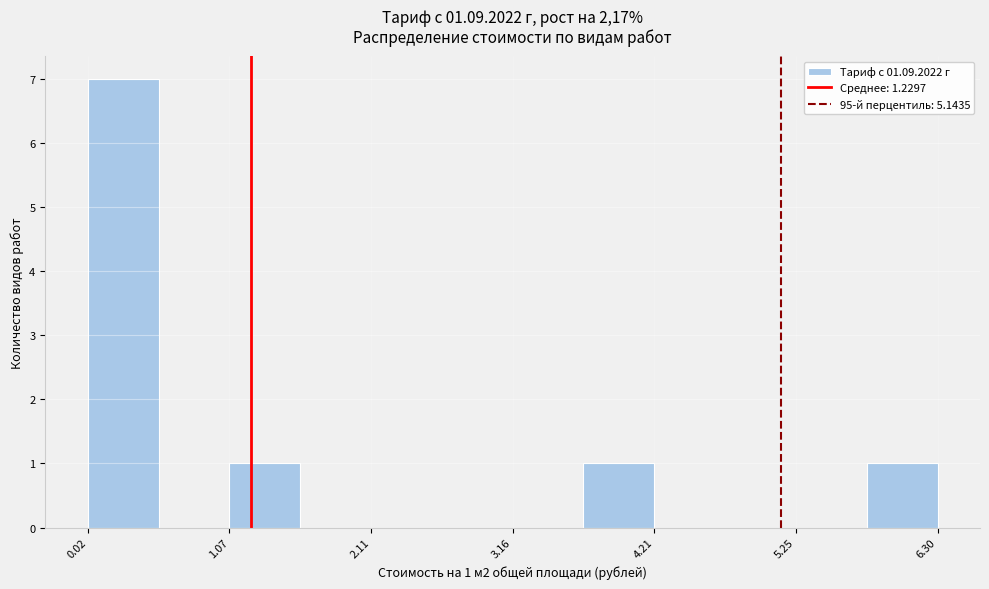

Read against the x-axis, roughly where is the centre of the tallest bar?

0.2